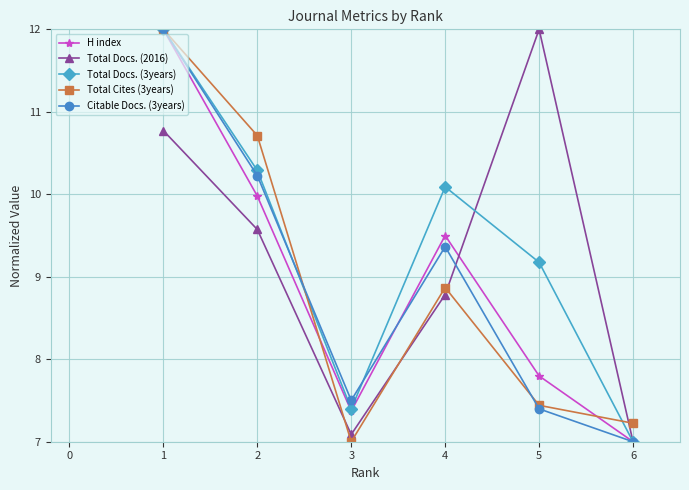

Reading left to right, extract all data points from this chart.

H index: 12.0	10.0	7.4	9.5	7.8	7.0
Total Docs. (2016): 10.8	9.6	7.1	8.8	12.0	7.0
Total Docs. (3years): 12.0	10.3	7.4	10.1	9.2	7.0
Total Cites (3years): 12.0	10.7	7.0	8.9	7.4	7.2
Citable Docs. (3years): 12.0	10.2	7.5	9.4	7.4	7.0